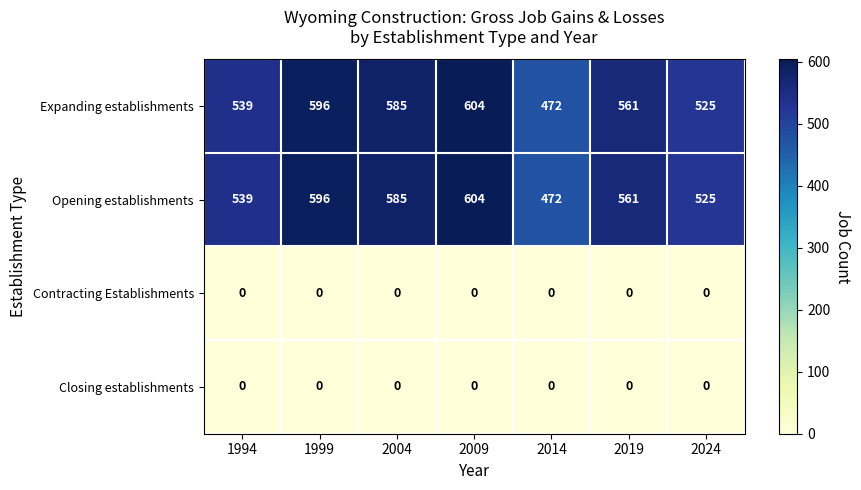

What is the spread (max minus min) of values at 1994?

539